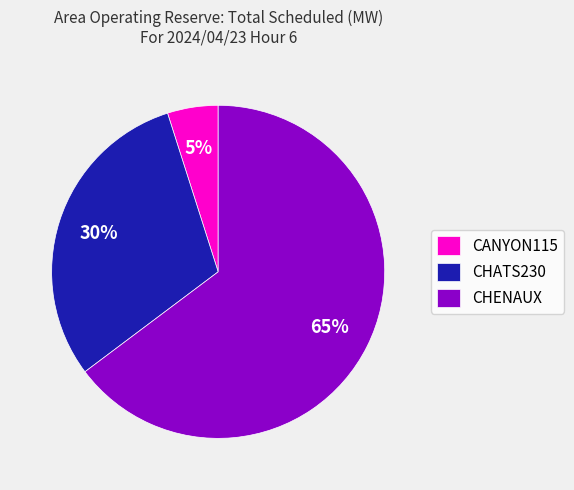

Count the number of slices in the pie.

3